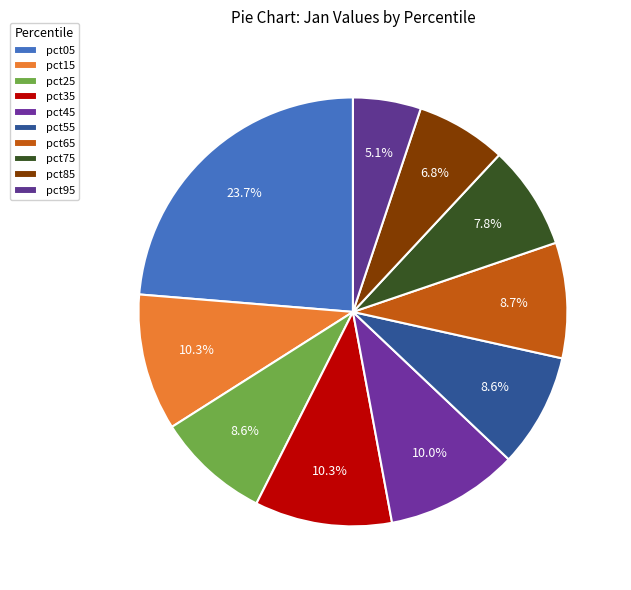

Which category has the smallest portion of the pie?

pct95